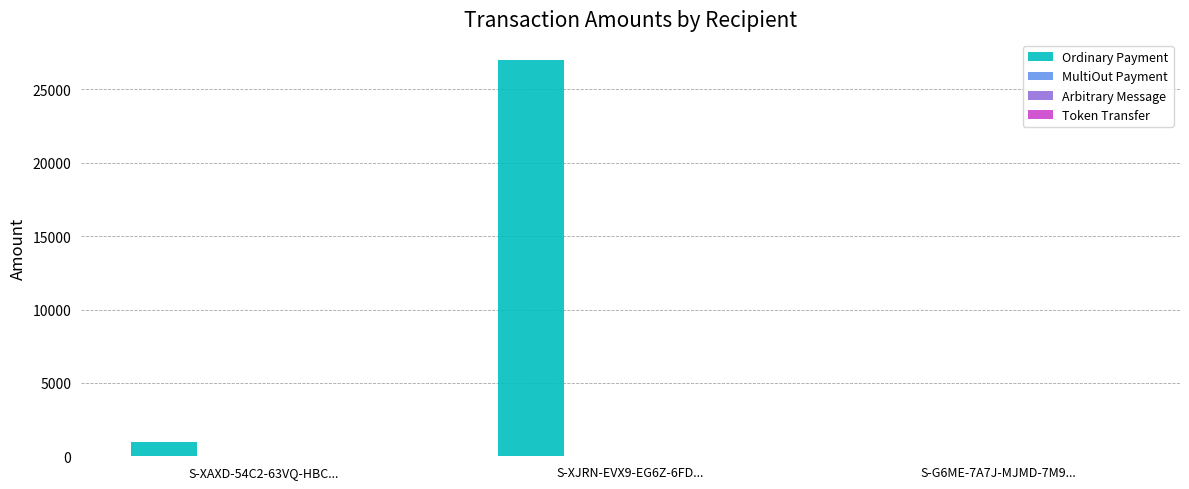

Between S-XAXD-54C2-63VQ-HBC... and S-XJRN-EVX9-EG6Z-6FD..., which series saw the biggest shift?

Ordinary Payment